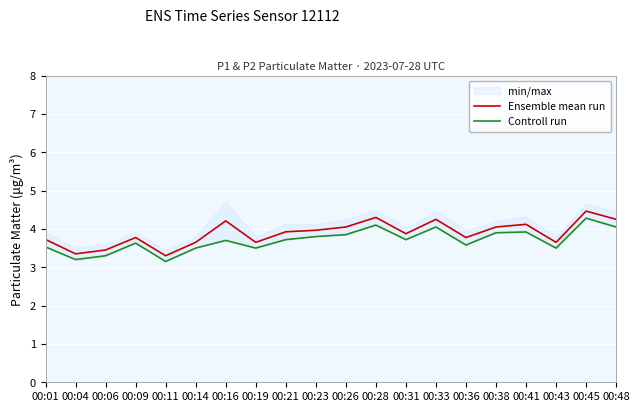

Is it true that Ensemble mean run equals 4.2 at 00:33?

True